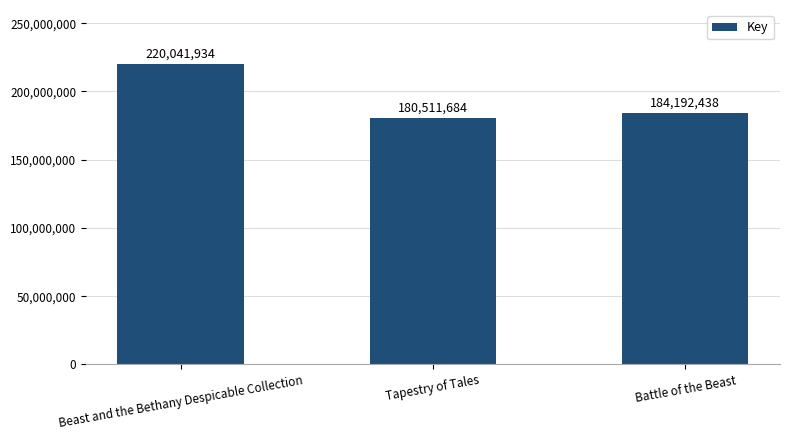

Does the chart contain stacked bars?

No